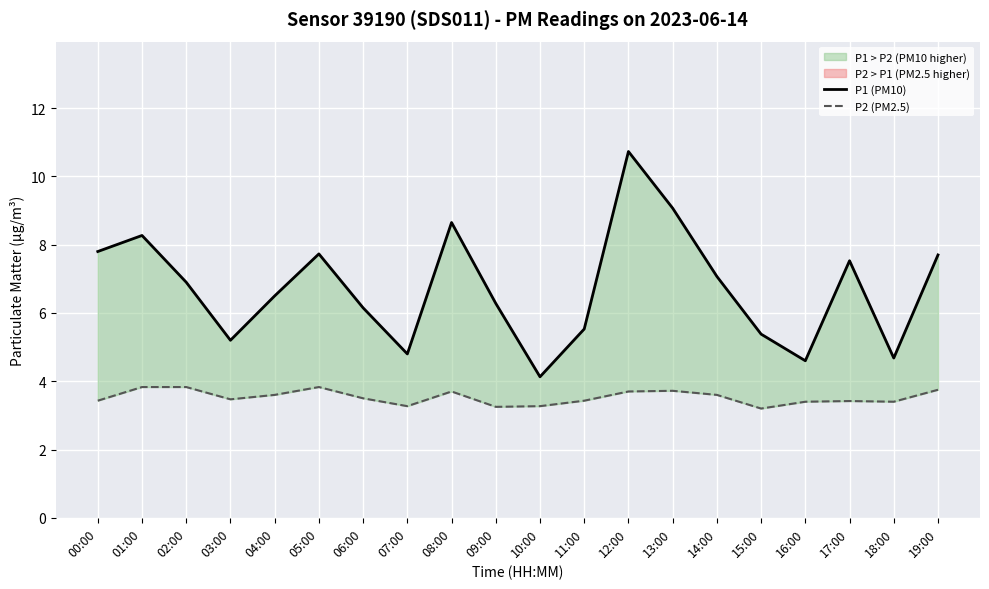

True or false: P1 (PM10) has more than 0 interior local peaks.

True